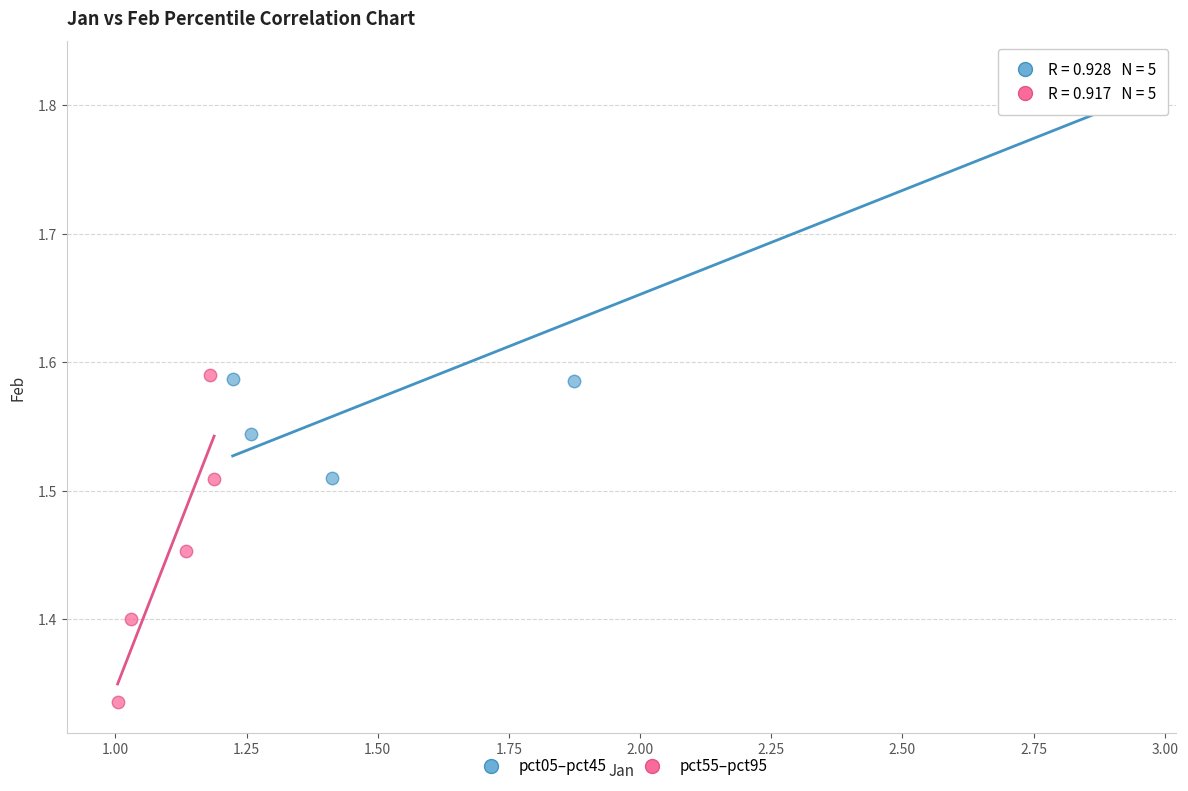

What are all the series names shown in the legend?

pct05–pct45, pct55–pct95